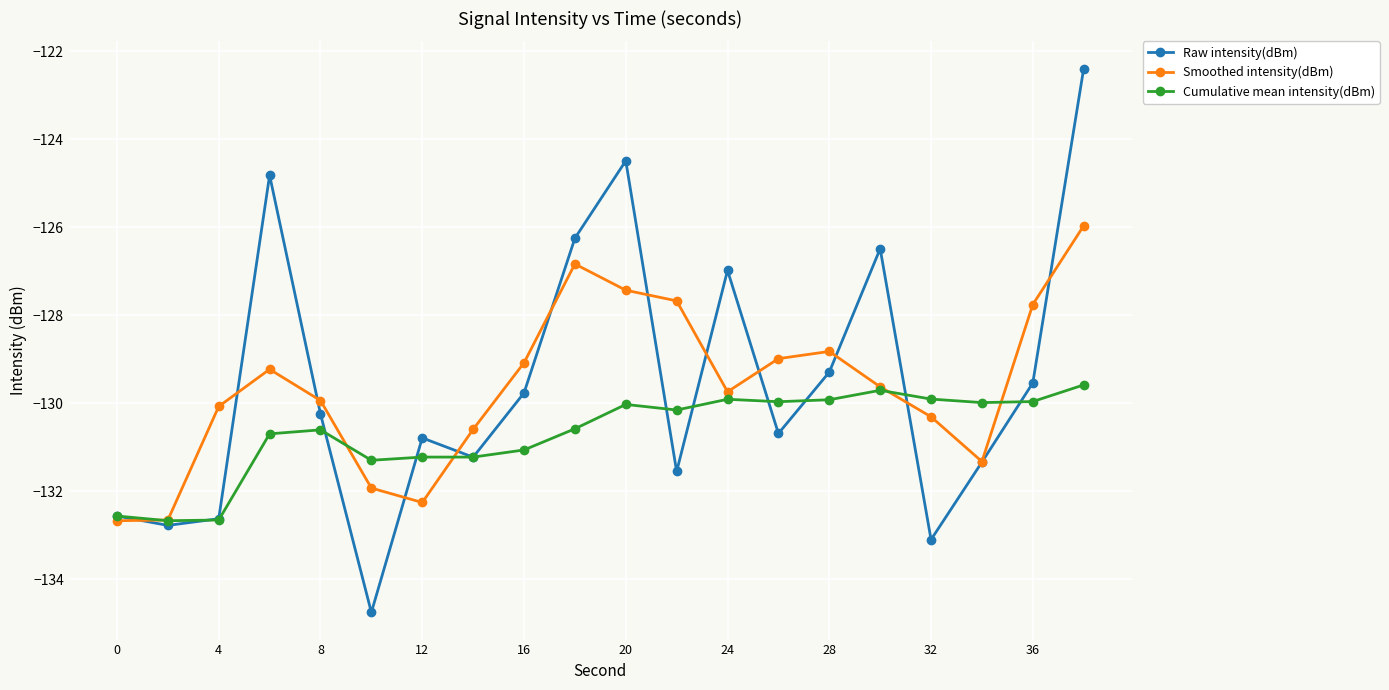

Rank the series by their maximum value, from lowest to highest.

Cumulative mean intensity(dBm), Smoothed intensity(dBm), Raw intensity(dBm)